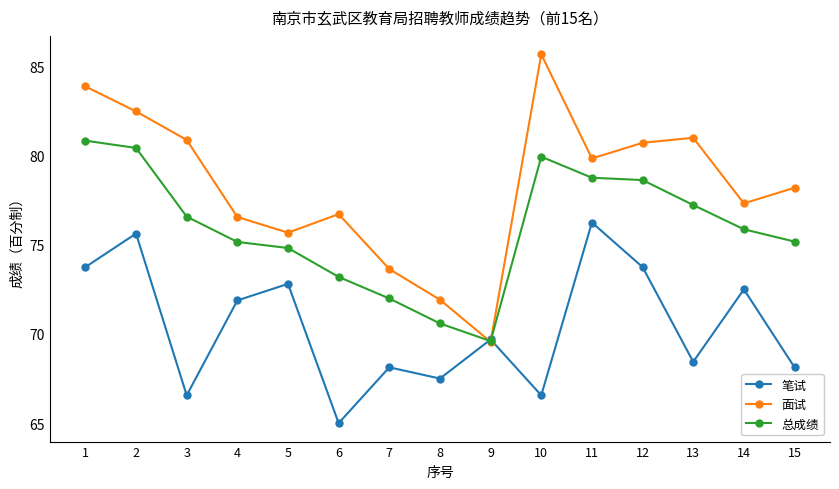

What is the approximate value of 笔试 at 10?

66.6